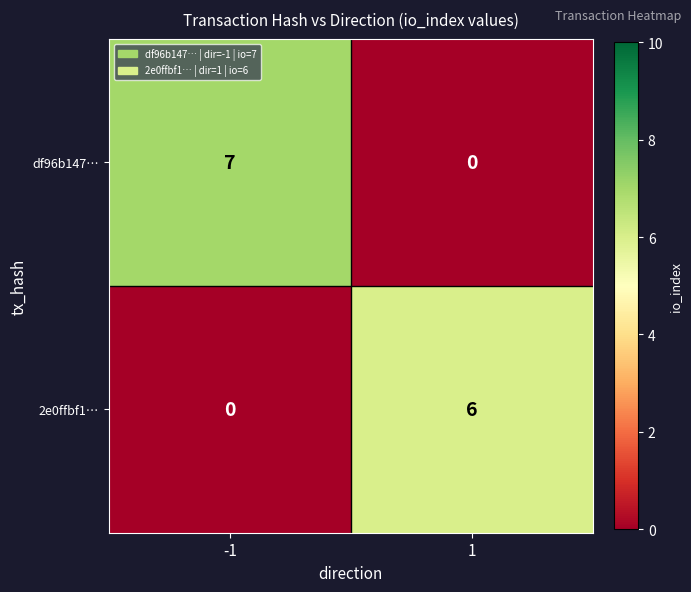

What is the average value of the 2e0ffbf1… series?

3